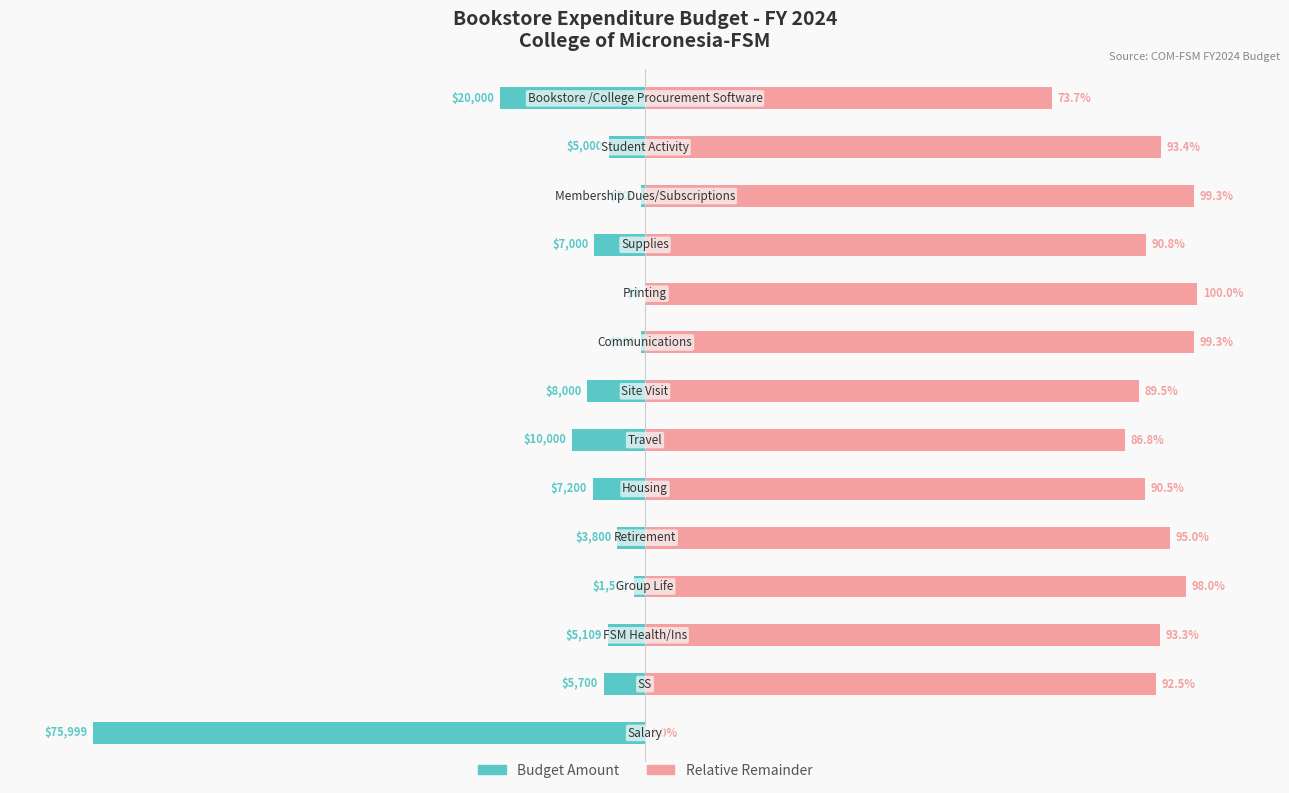

Reading left to right, what are all the values shown in this chart?

Budget Amount: 0=-100.0	1=-7.5	2=-6.7	3=-2.0	4=-5.0	5=-9.5	6=-13.2	7=-10.5	8=-0.7	9=0.0	10=-9.2	11=-0.7	12=-6.6	13=-26.3
Remaining (relative): 0=0.0	1=92.5	2=93.3	3=98.0	4=95.0	5=90.5	6=86.8	7=89.5	8=99.3	9=100.0	10=90.8	11=99.3	12=93.4	13=73.7